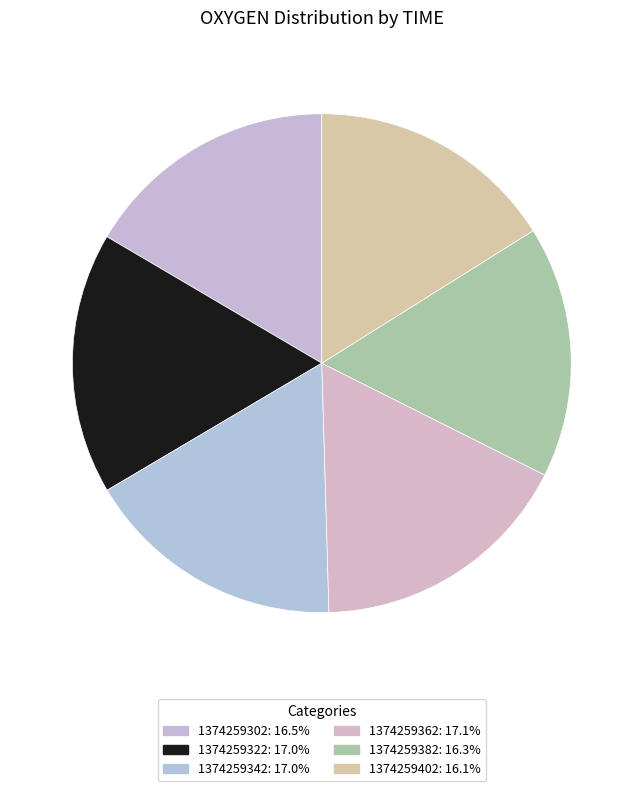

Count the number of slices in the pie.

6